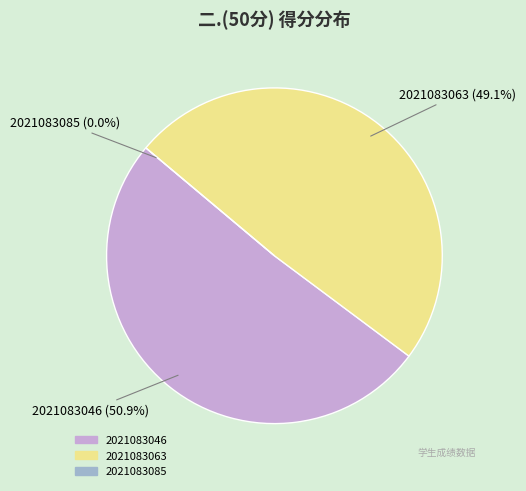

How many slices are in this pie chart?

3